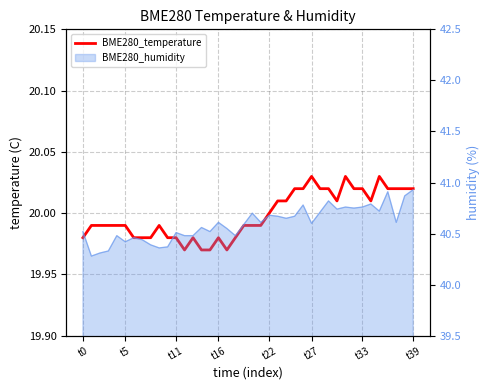

How many points are higher than both their immediate neighbors (excluding endpoints)?

6